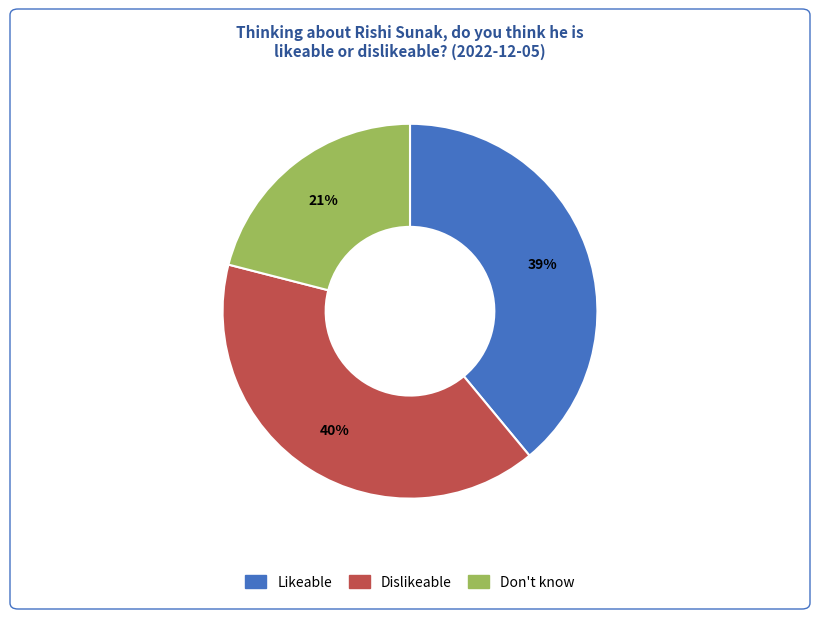

How many segments does this pie chart have?

3